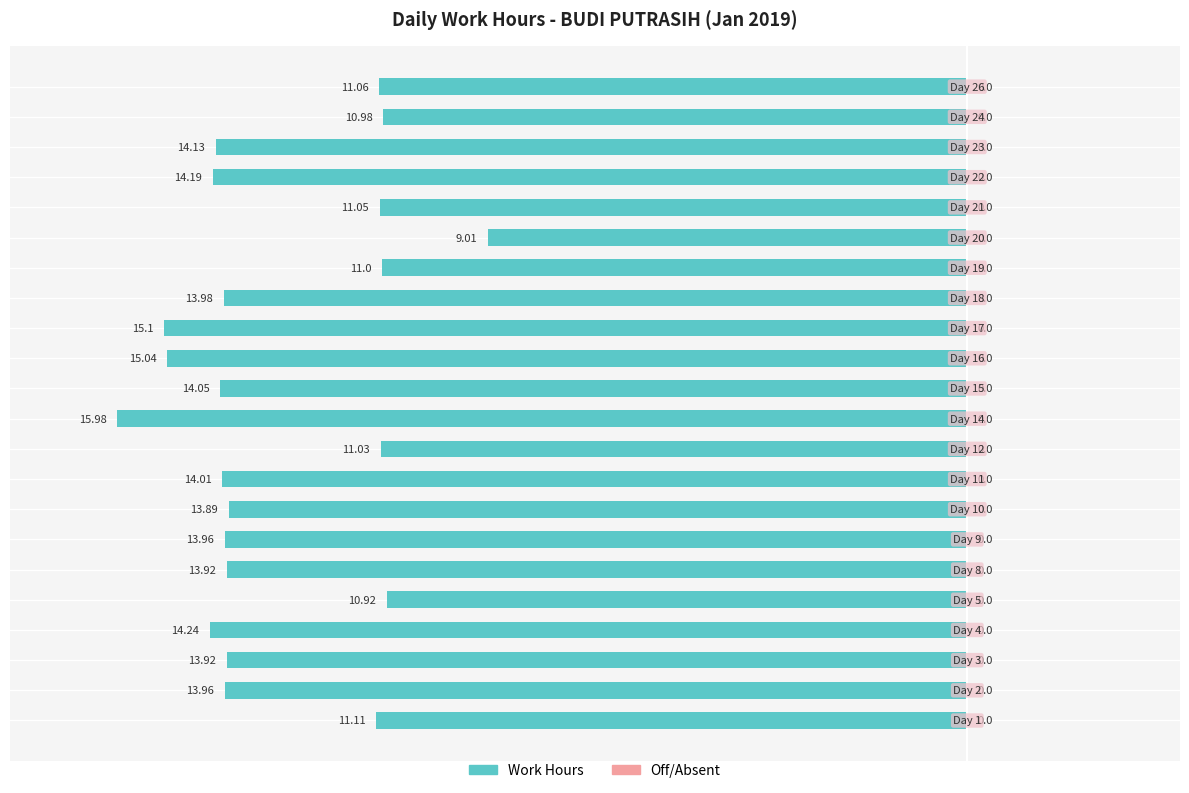

How many bars are there in total?

22